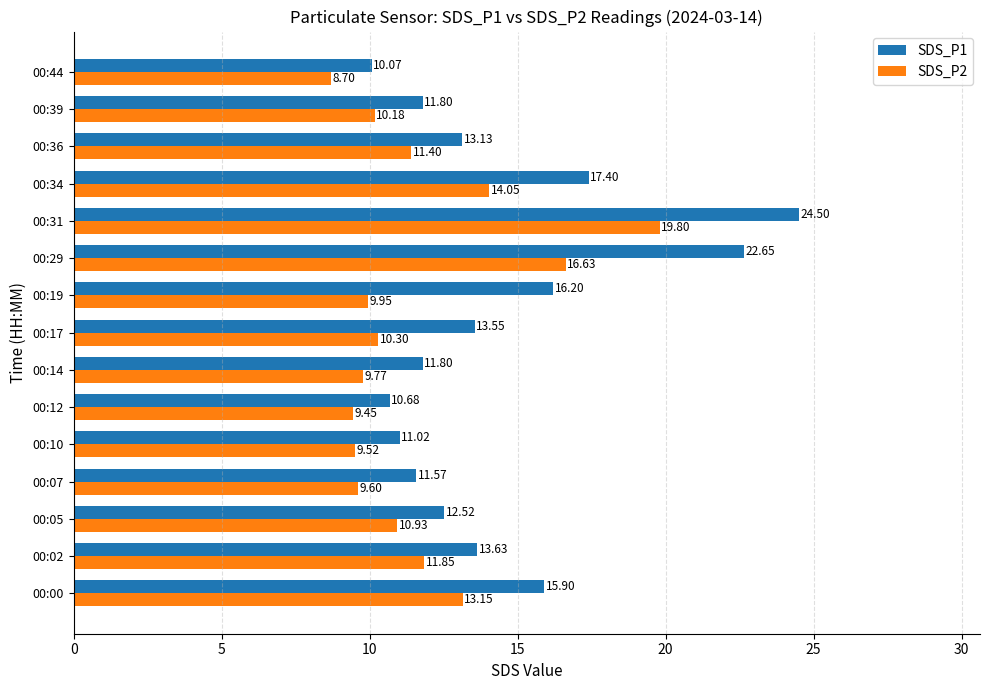

Which series has the widest spread of values?

SDS_P1